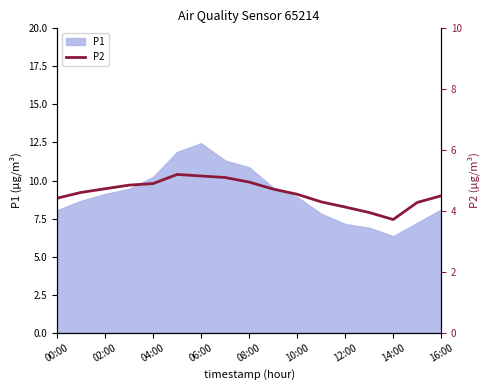

Does the chart display data point markers on the line(s)?

No